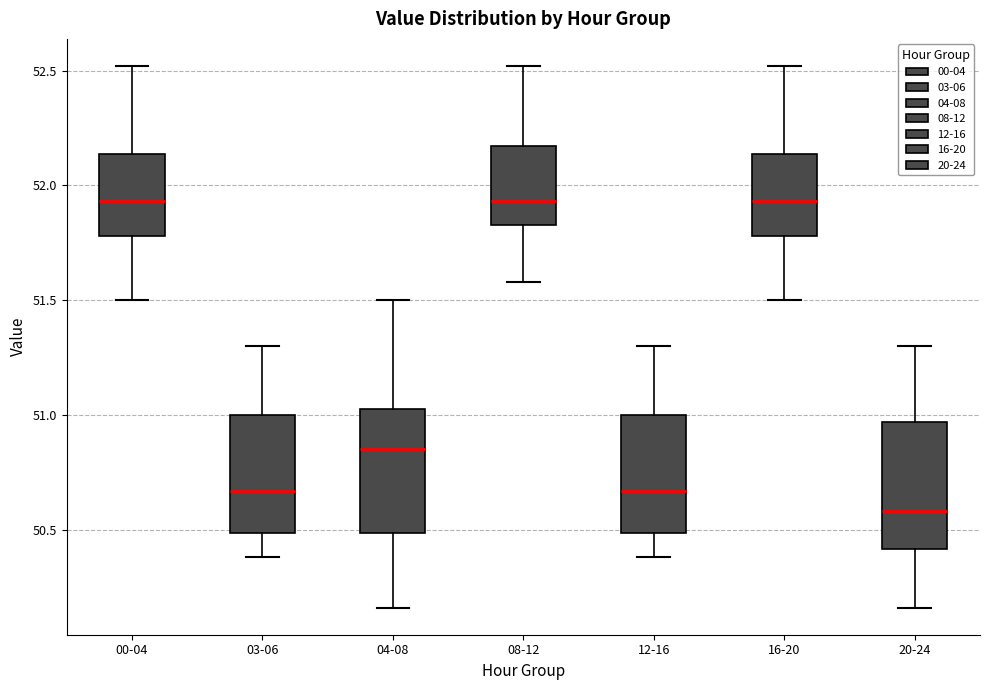

Reading left to right, read every box against the y-axis: the position of its median line, the range the box covers, and the ends of its whiskers. The values are not printed on the chart, so give them approximately, as read against the axis.

00-04: median 51.95, box 51.80 to 52.15, whiskers 51.50 to 52.50
03-06: median 50.65, box 50.50 to 51.00, whiskers 50.40 to 51.30
04-08: median 50.85, box 50.50 to 51.05, whiskers 50.15 to 51.50
08-12: median 51.95, box 51.85 to 52.15, whiskers 51.60 to 52.50
12-16: median 50.65, box 50.50 to 51.00, whiskers 50.40 to 51.30
16-20: median 51.95, box 51.80 to 52.15, whiskers 51.50 to 52.50
20-24: median 50.60, box 50.40 to 50.95, whiskers 50.15 to 51.30